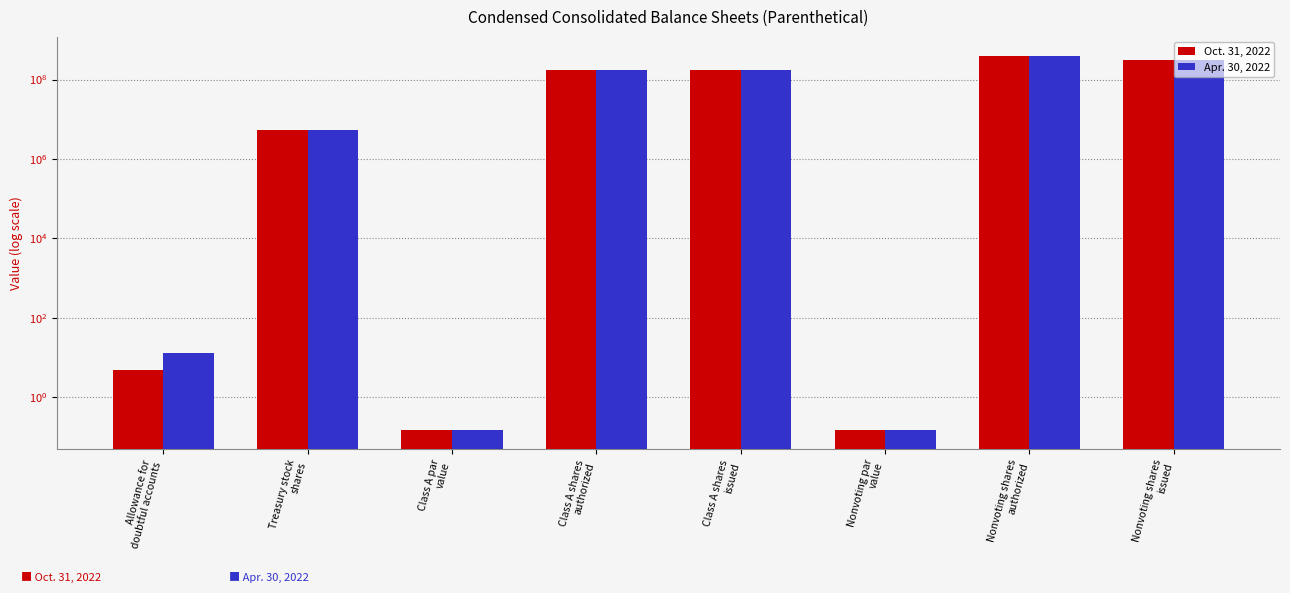

What is the difference between the second highest and minimum values in the Apr. 30, 2022 series?

314531999.9